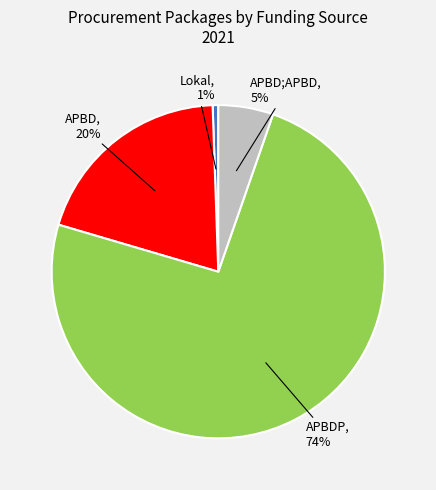

What is the ratio of the value at APBD to the value at APBDP?

0.3